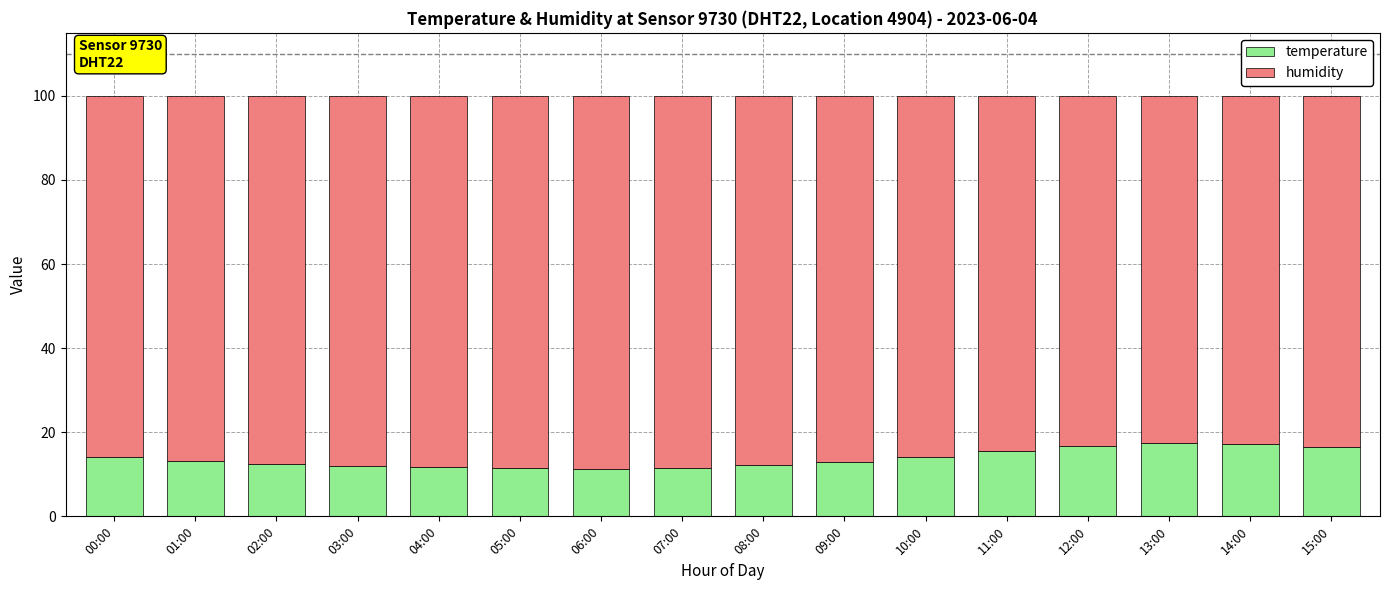

Is it true that temperature equals 12.0 at 03:00?

True